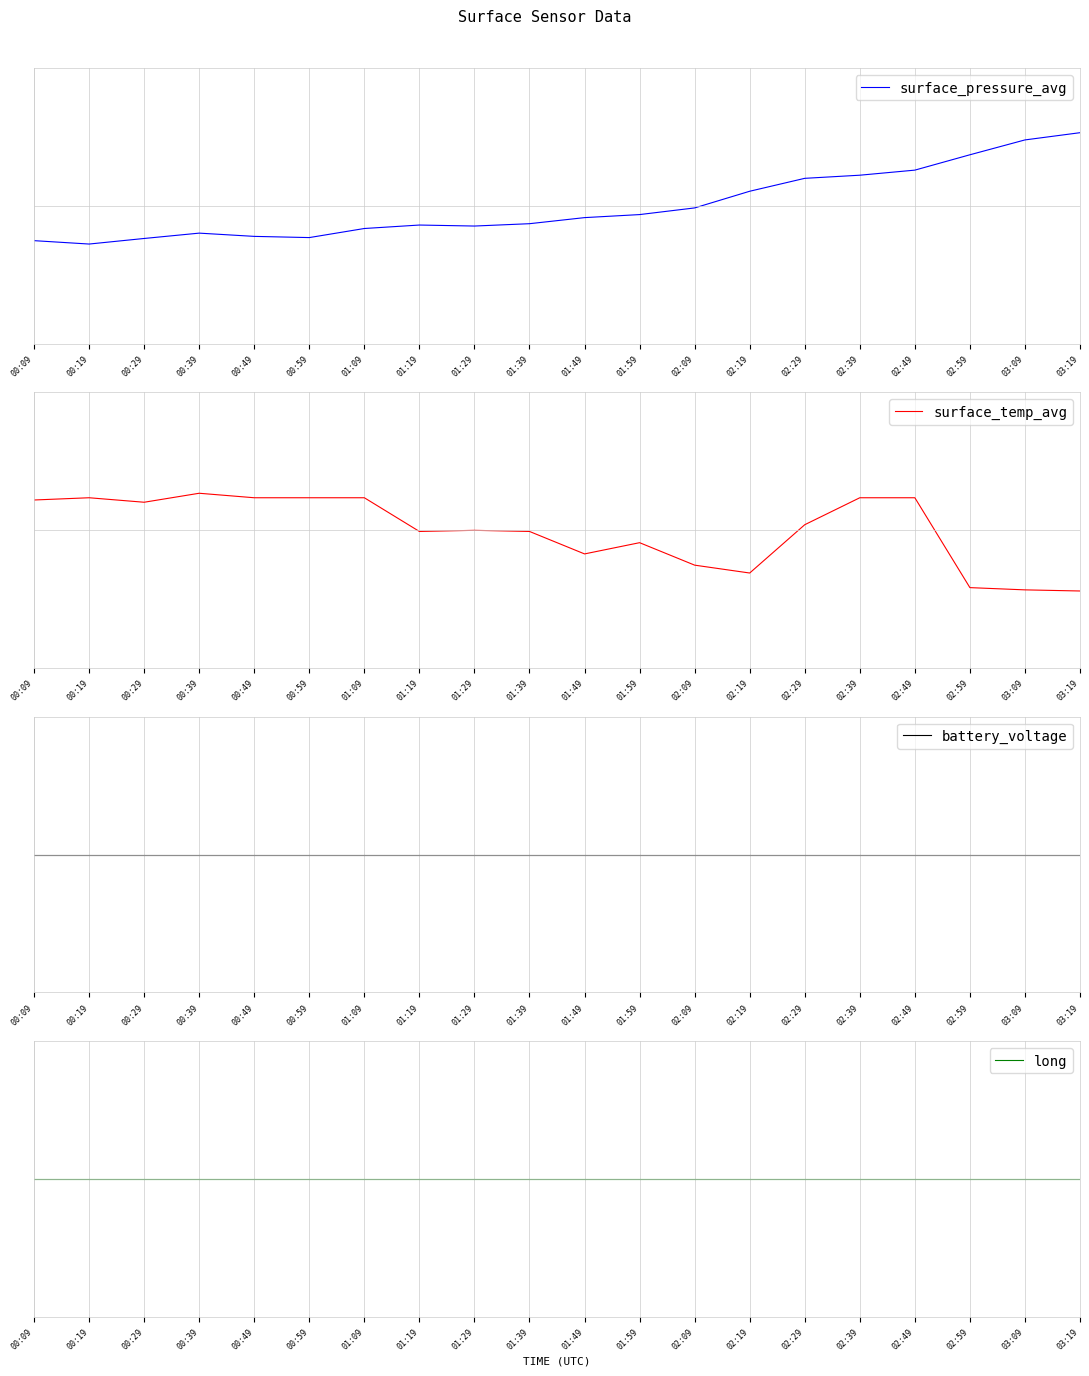

Which series has the largest total across all categories?

long